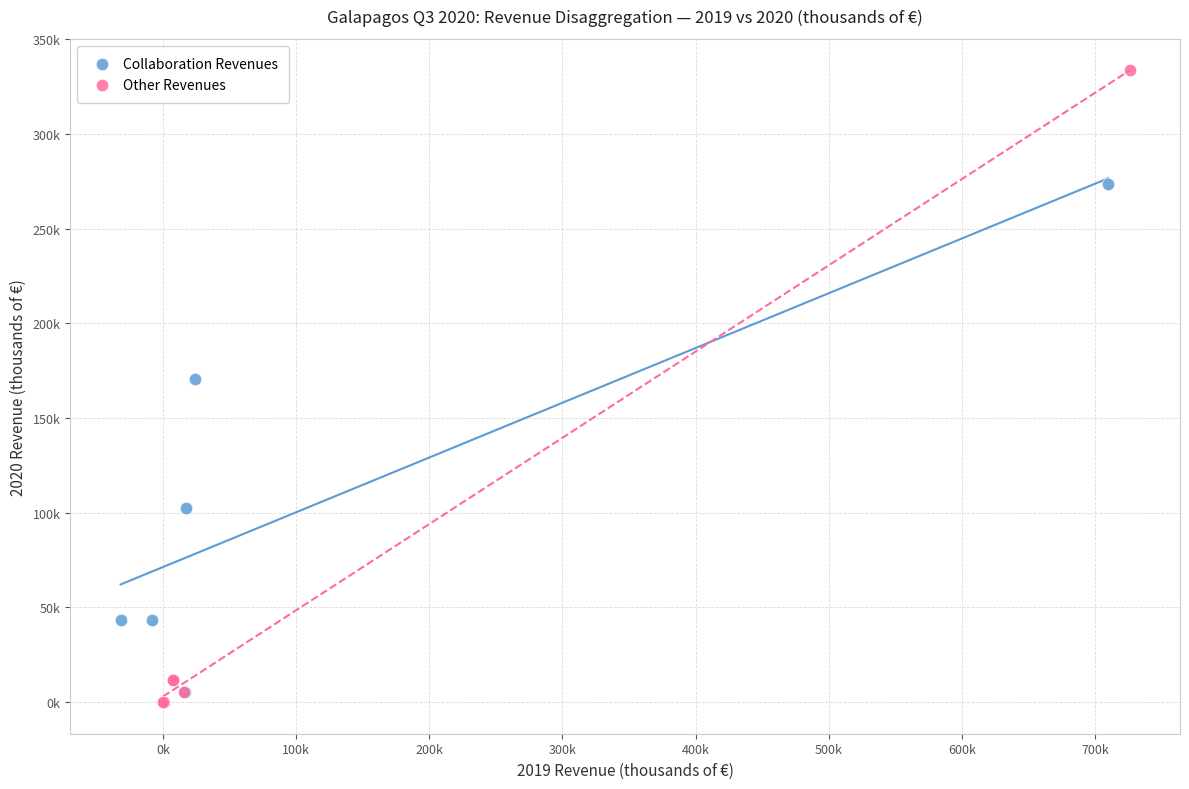

What are all the series names shown in the legend?

Collaboration Revenues, Other Revenues